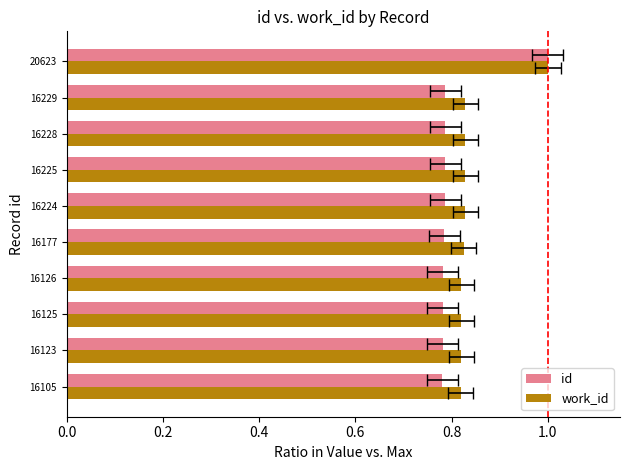

How many id values are between 0 and 1?

10